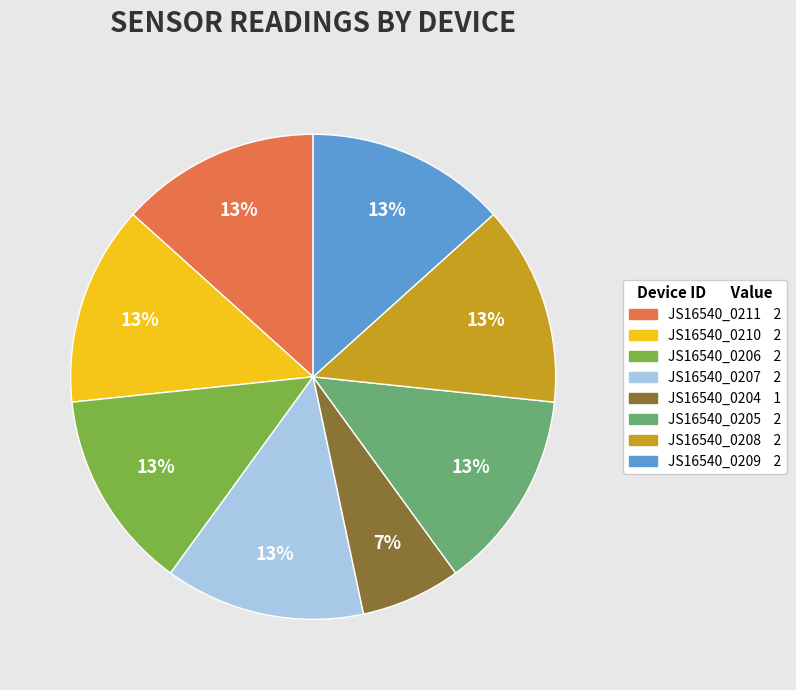

To the nearest percent, what portion does JS16540_0205 represent?

13%